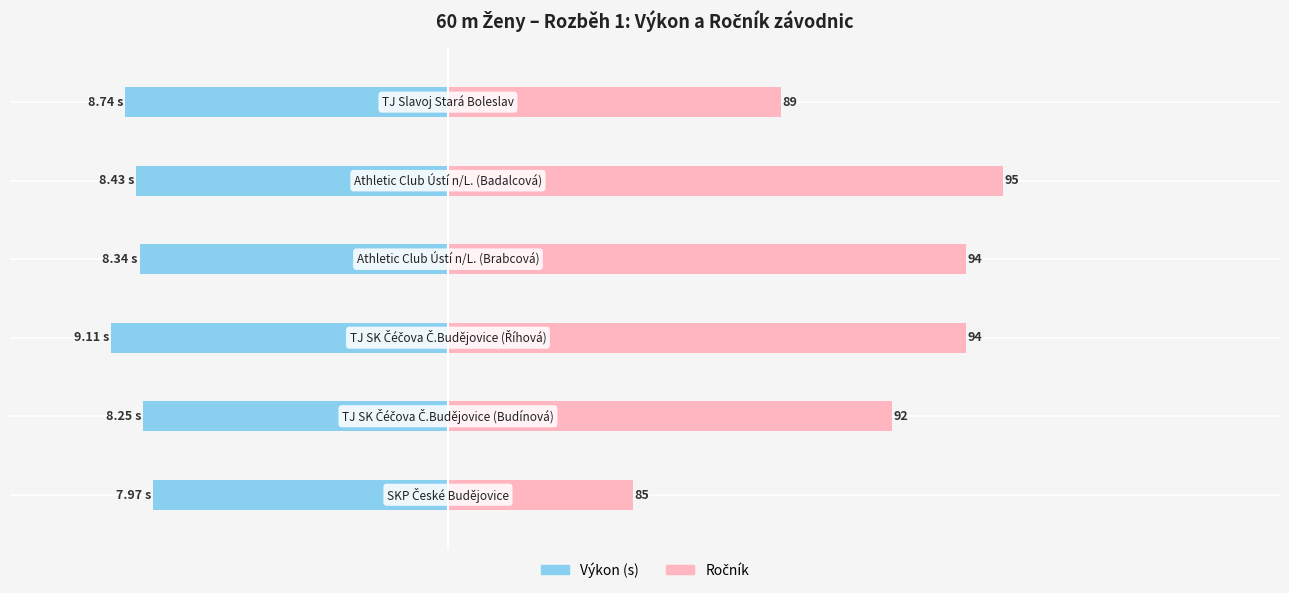

What is the value of the Výkon (s) bar at the 1st from the left?

-8.0